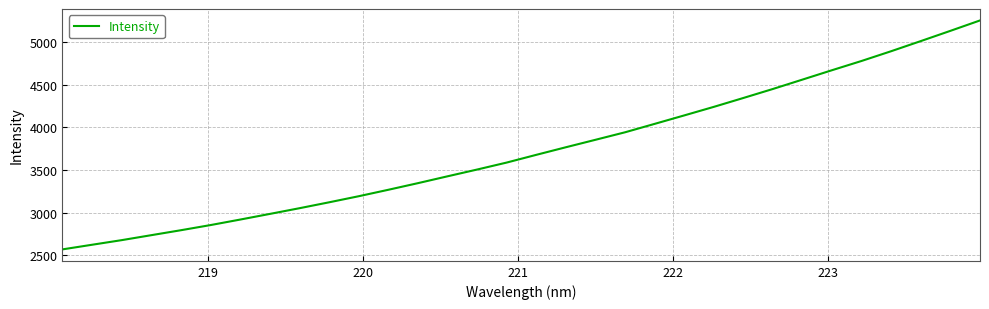

What is the minimum value shown in the chart?

2567.9